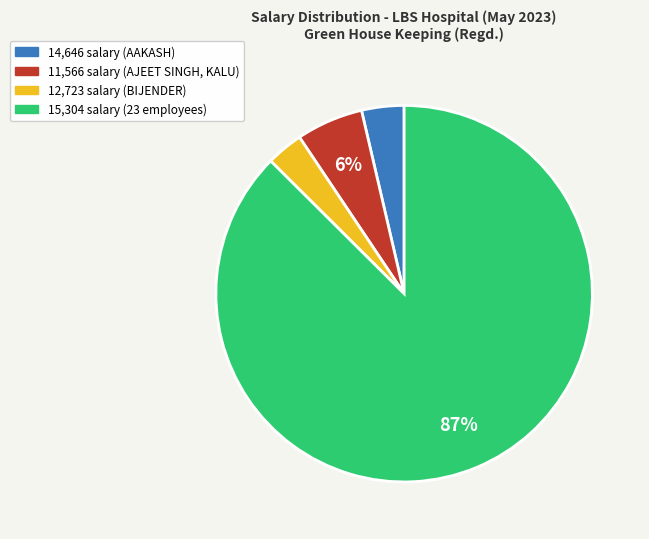

To the nearest percent, what is the difference between the largest and smallest slice percentages?

84%